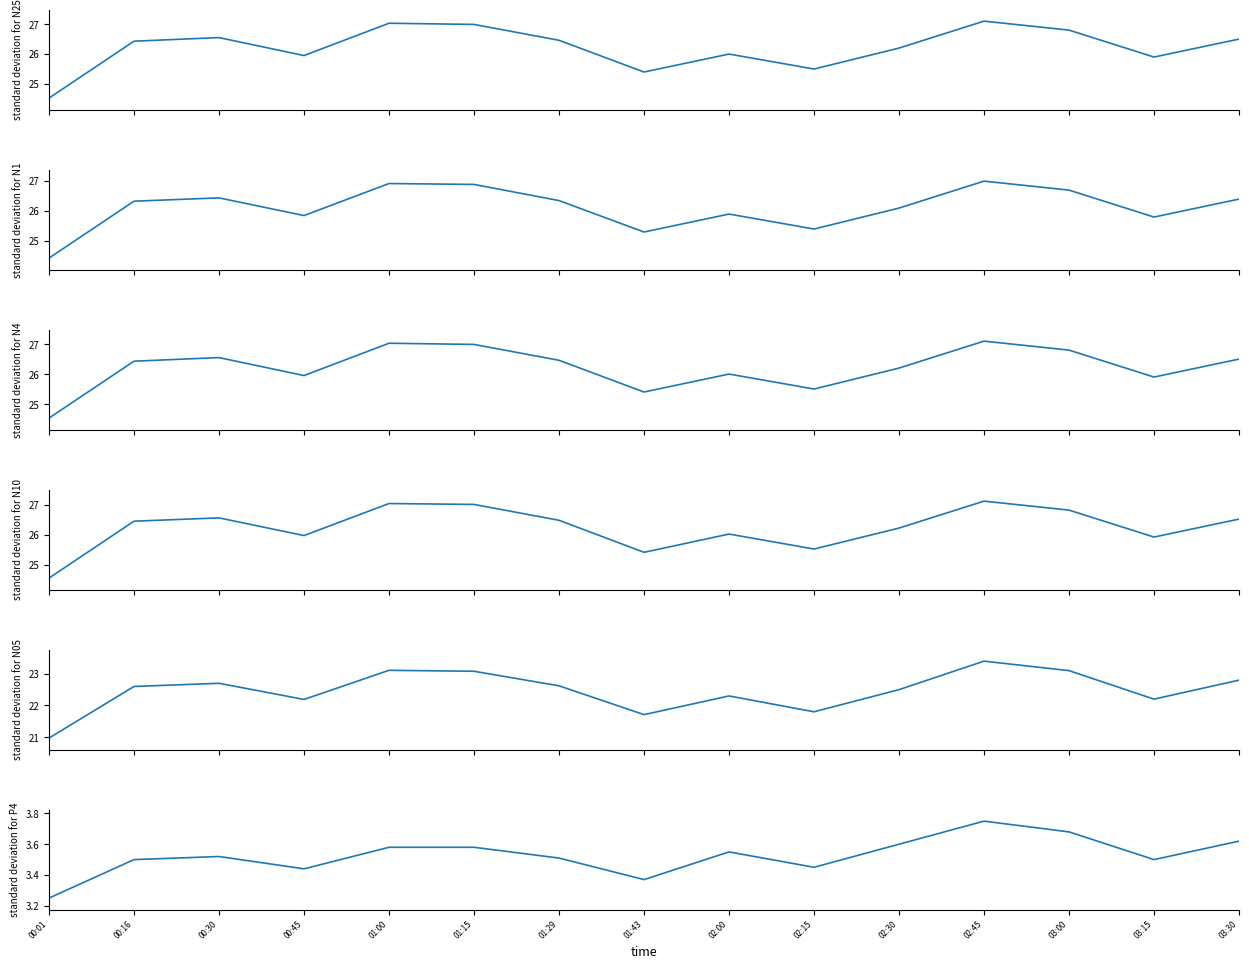

Where is the first local maximum for N1?

00:30